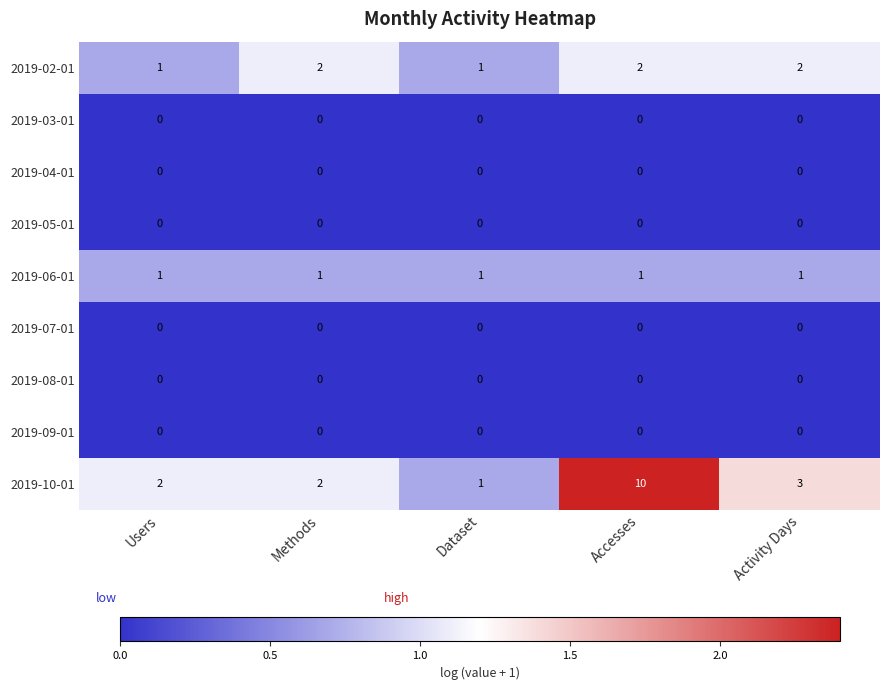

At which category is the sum across all series the highest?

Accesses